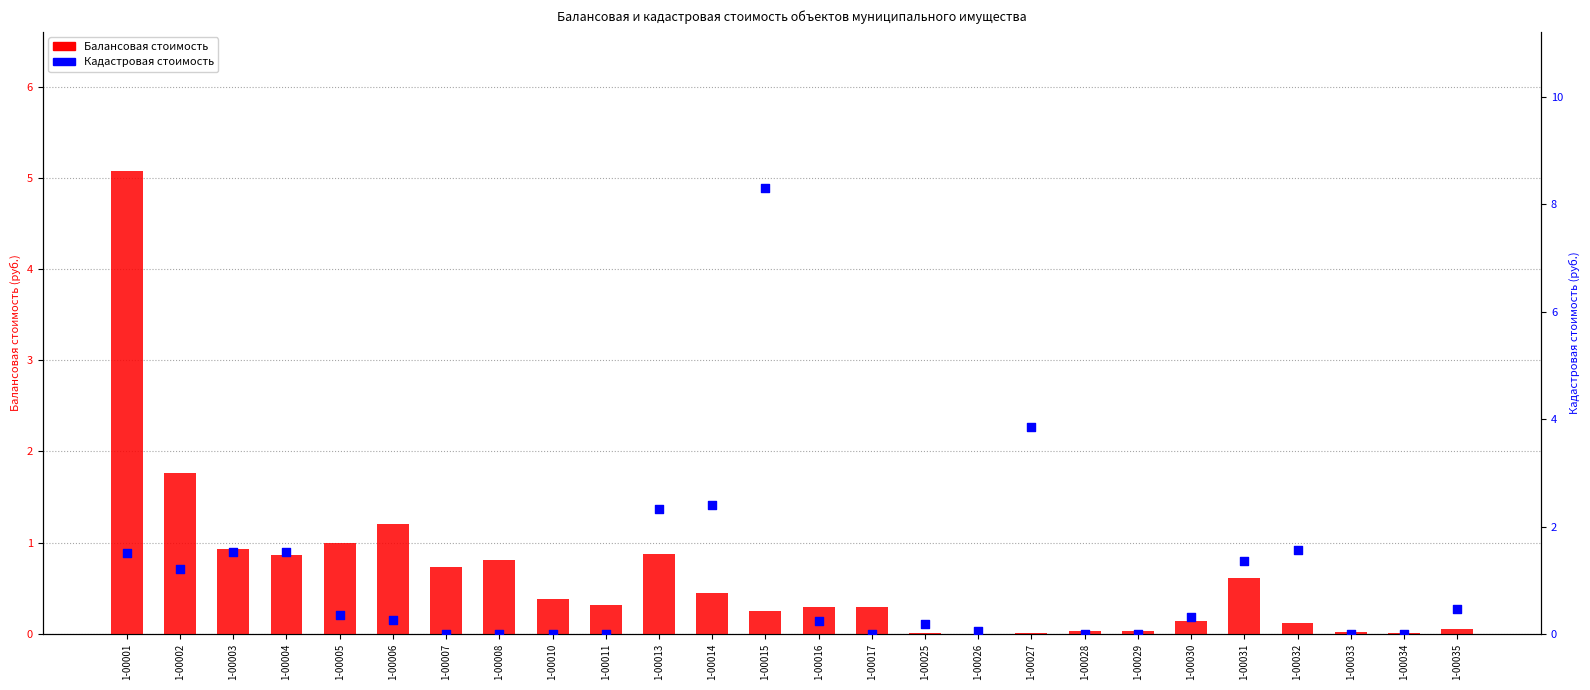

At which category is the sum across all series the highest?

1-00015